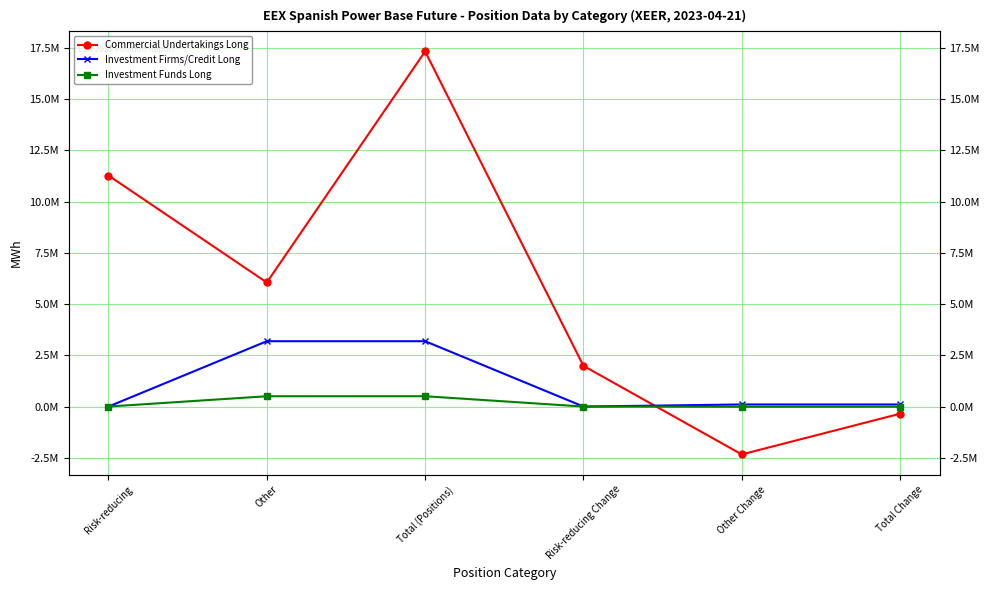

Reading left to right, what are all the values shown in this chart?

Commercial Undertakings Long: Risk-reducing=11274285	Other=6054619	Total (Positions)=17328904	Risk-reducing Change=1986081	Other Change=-2334722	Total Change=-348641
Investment Firms/Credit Long: Risk-reducing=0	Other=3188684	Total (Positions)=3188684	Risk-reducing Change=0	Other Change=102181	Total Change=102181
Investment Funds Long: Risk-reducing=744	Other=503304	Total (Positions)=504048	Risk-reducing Change=744	Other Change=-10536	Total Change=-9792